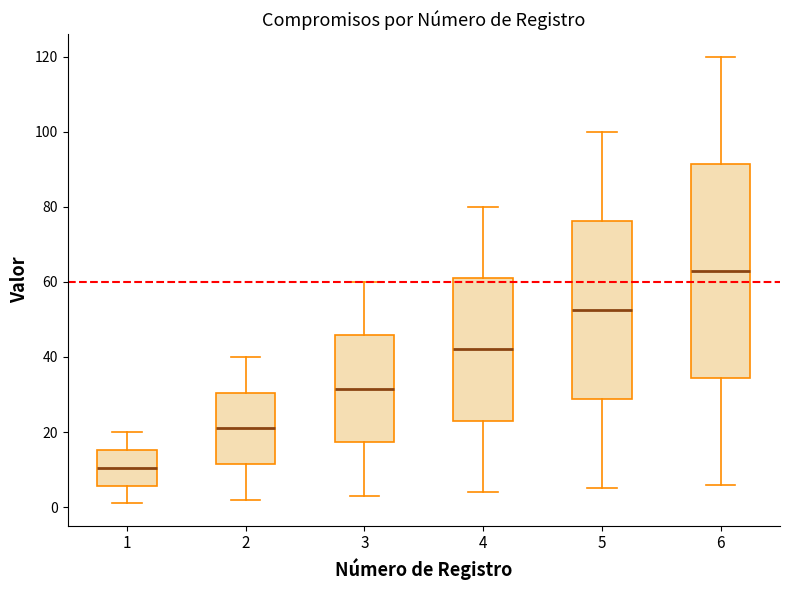

Where is the upper edge of the box at x = 6 on the y-axis? The values are not printed on the chart, so give them approximately, as read against the axis.

92